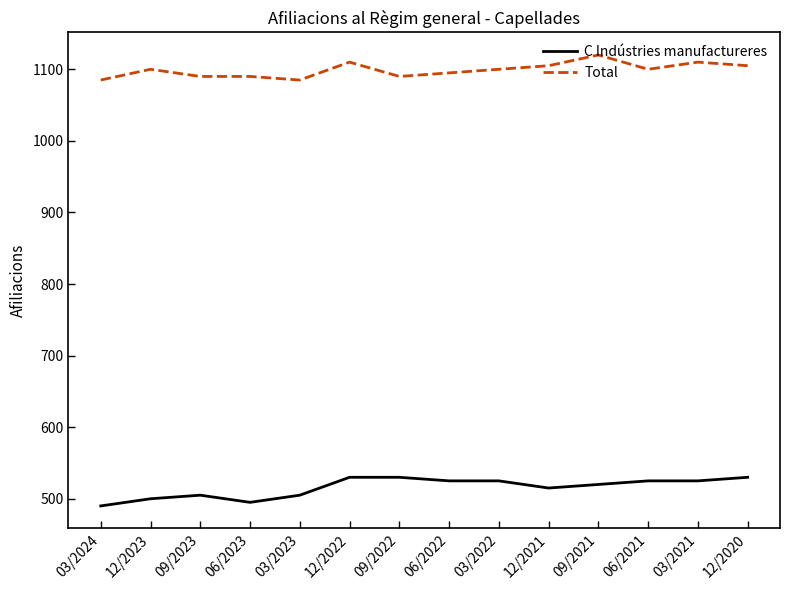

How many values in the C Indústries manufactureres series are below 525?

7